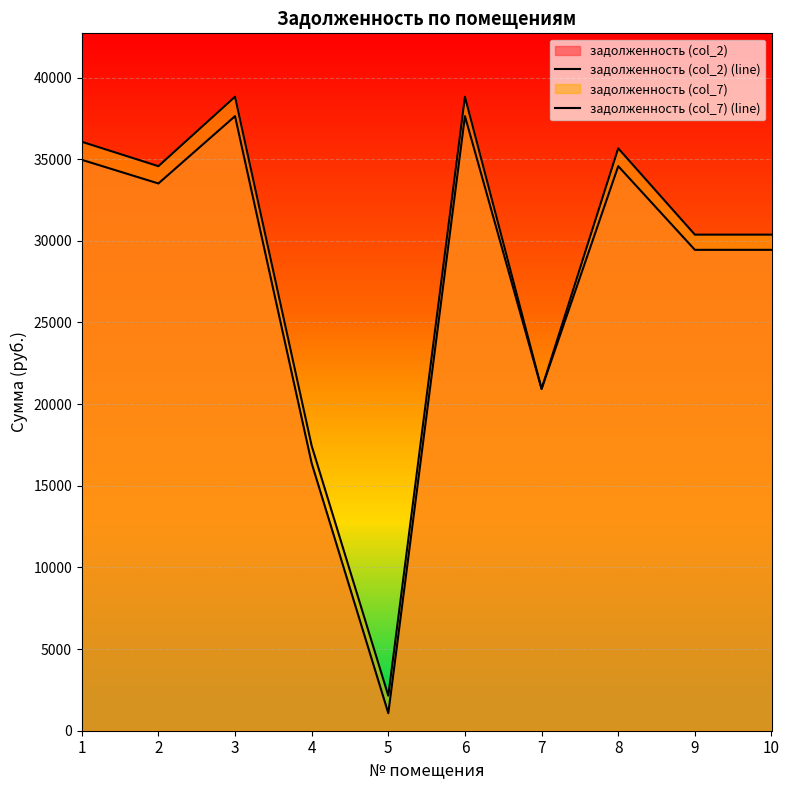

List the series in order of their peak value, lowest first.

задолженность (col_2) (line), задолженность (col_7) (line)